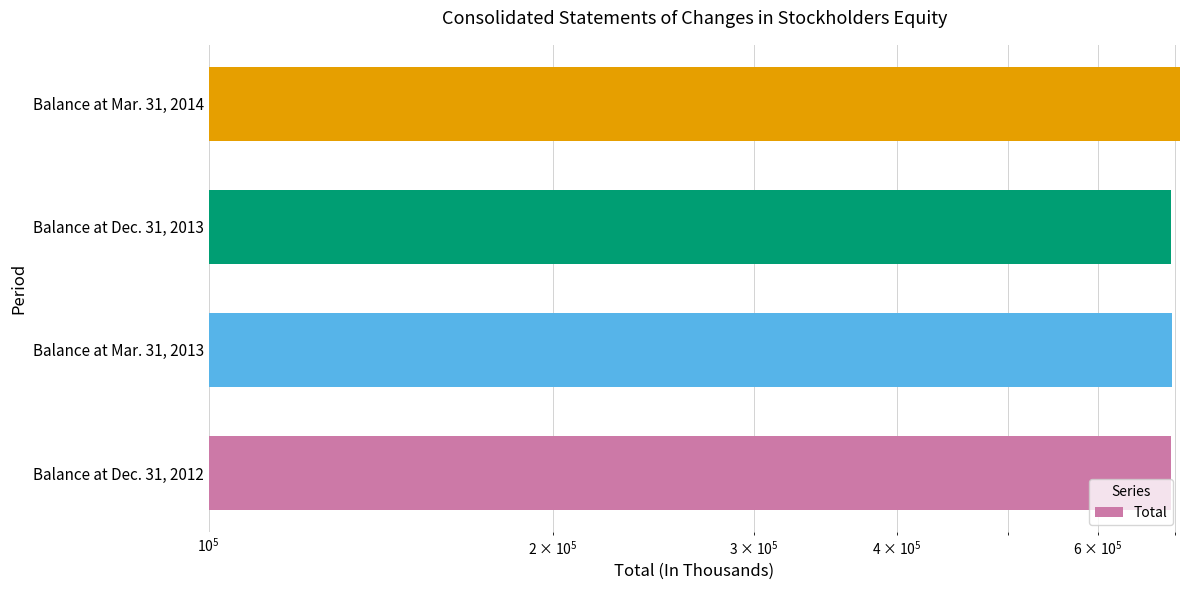

Approximately how many times larger is the value at Balance at Dec. 31, 2012 compared to Balance at Mar. 31, 2013?

1.0